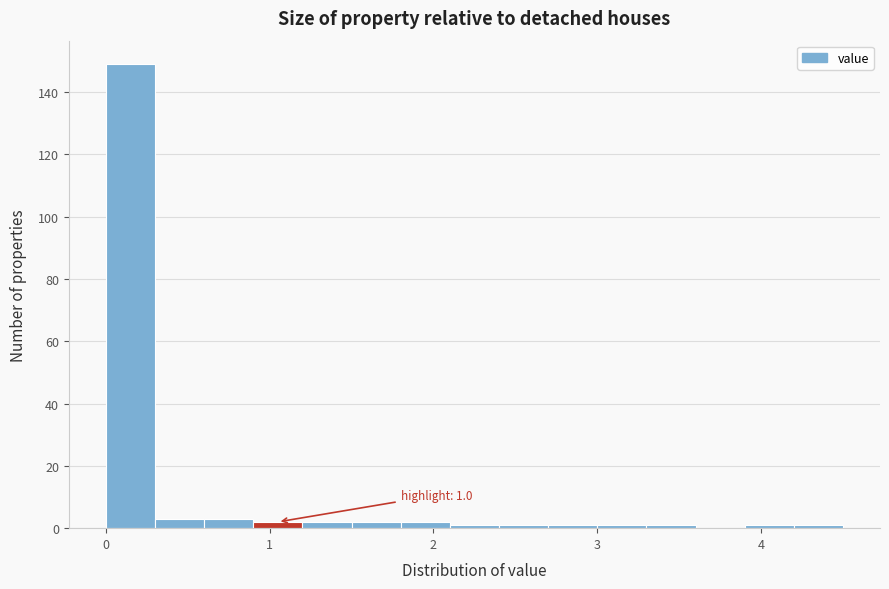

Around what value on the x-axis is the tallest bar? Give the approximate position of its centre, as read against the axis.

0.2